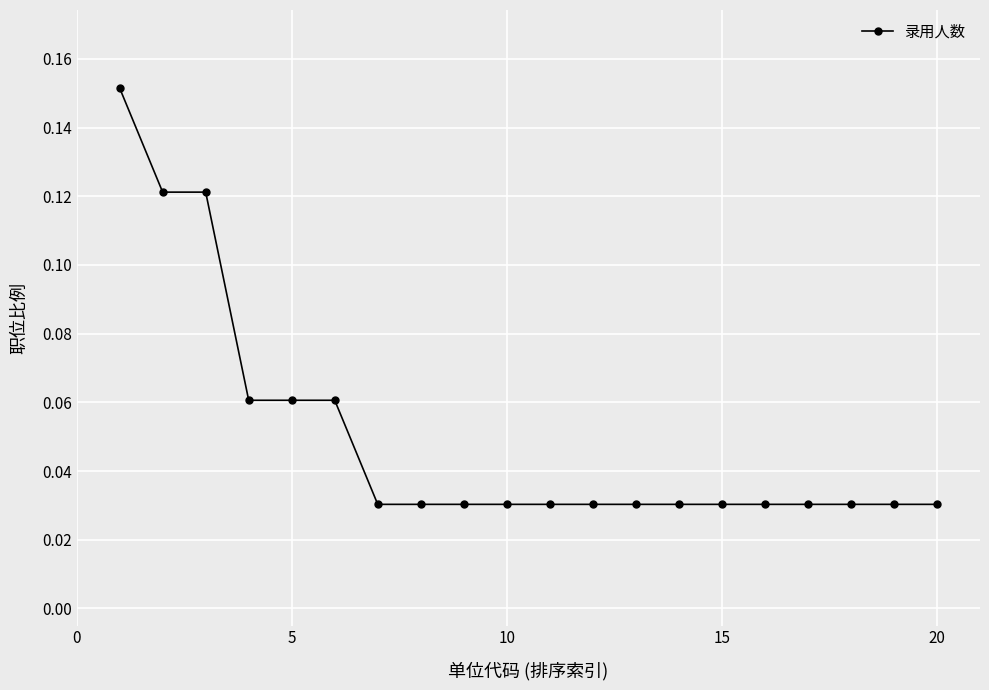

What is the sum of all values?

1.0